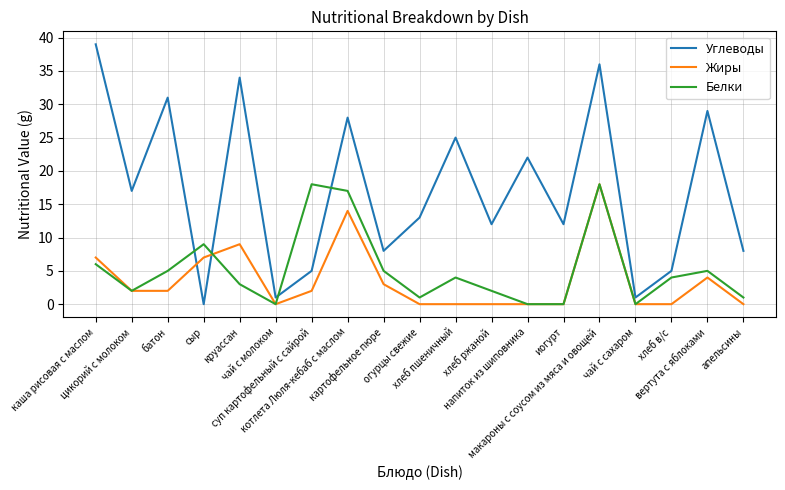

How many lines are shown in the chart?

3